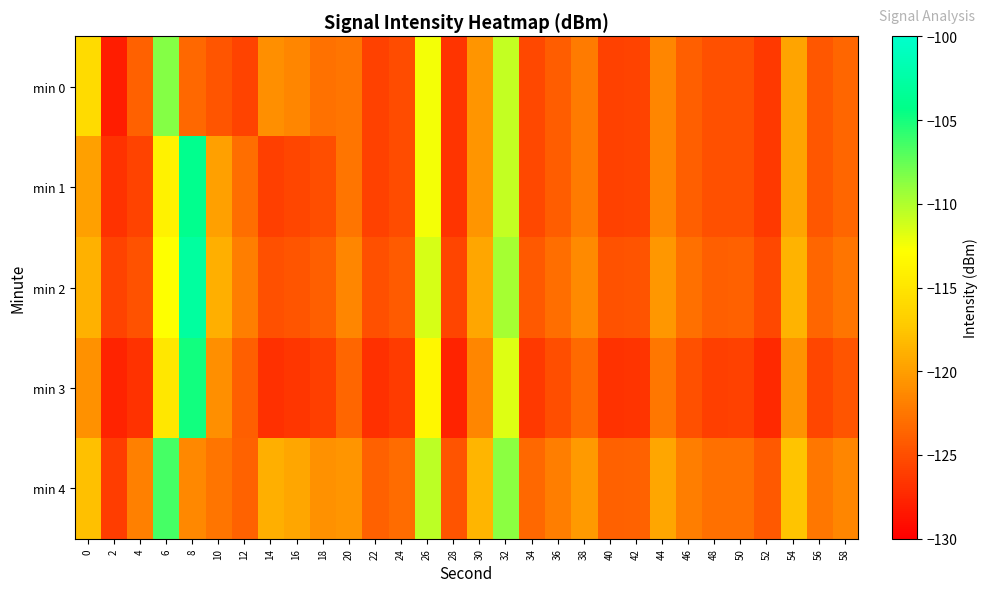

What is the total value across all series at 54?

-596.4